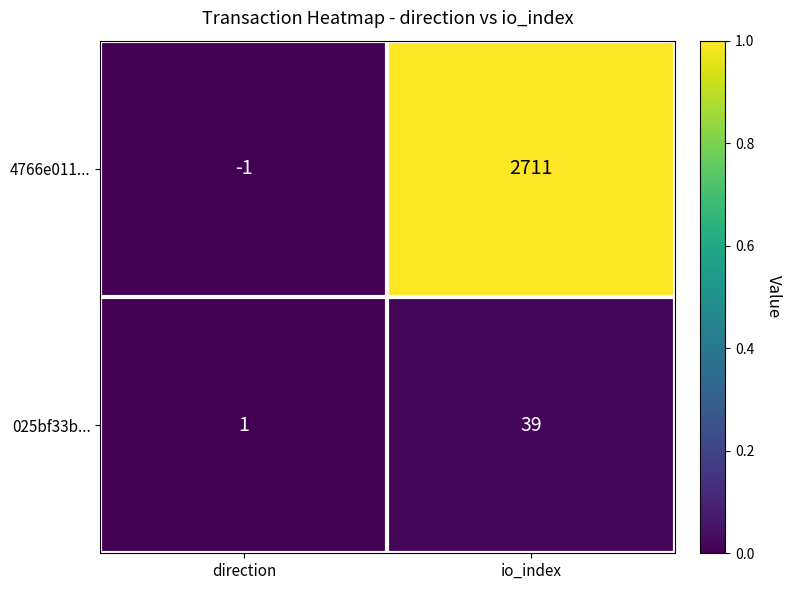

At which category does the chart reach its peak across all series?

io_index